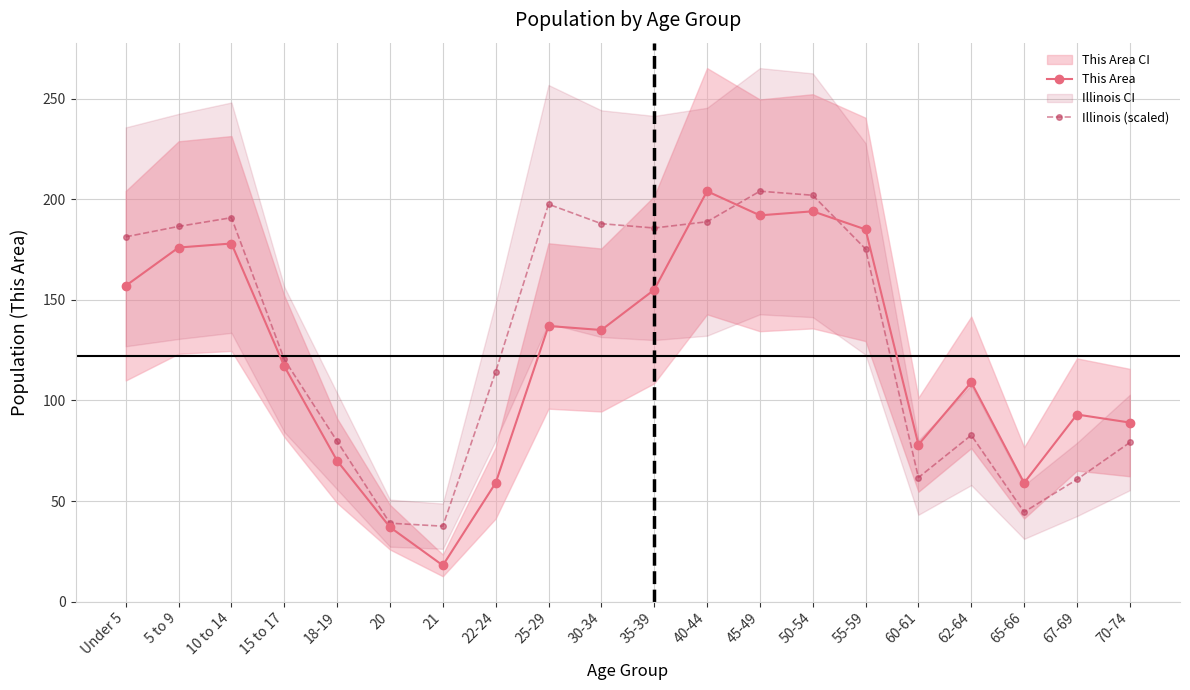

Is it true that Illinois (scaled) equals 96.3 at 67-69?

False